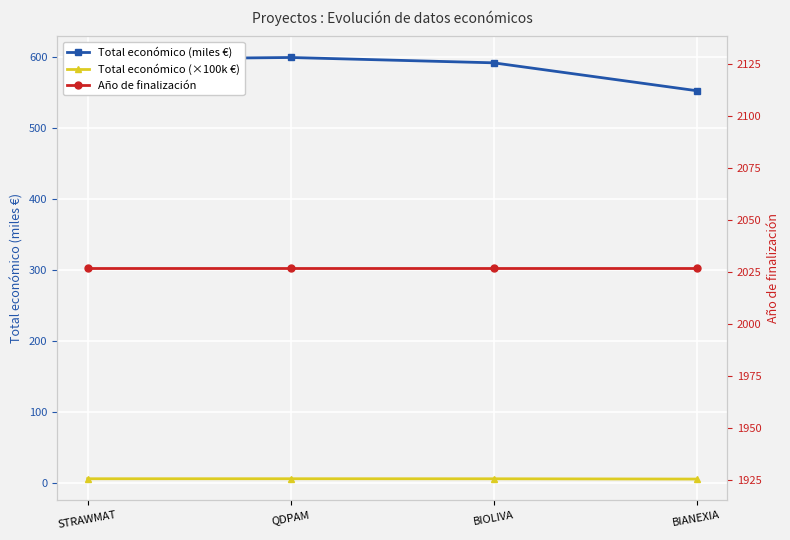

List the series in order of their overall mean, lowest first.

Total económico (×100k €), Total económico (miles €), Año de finalización